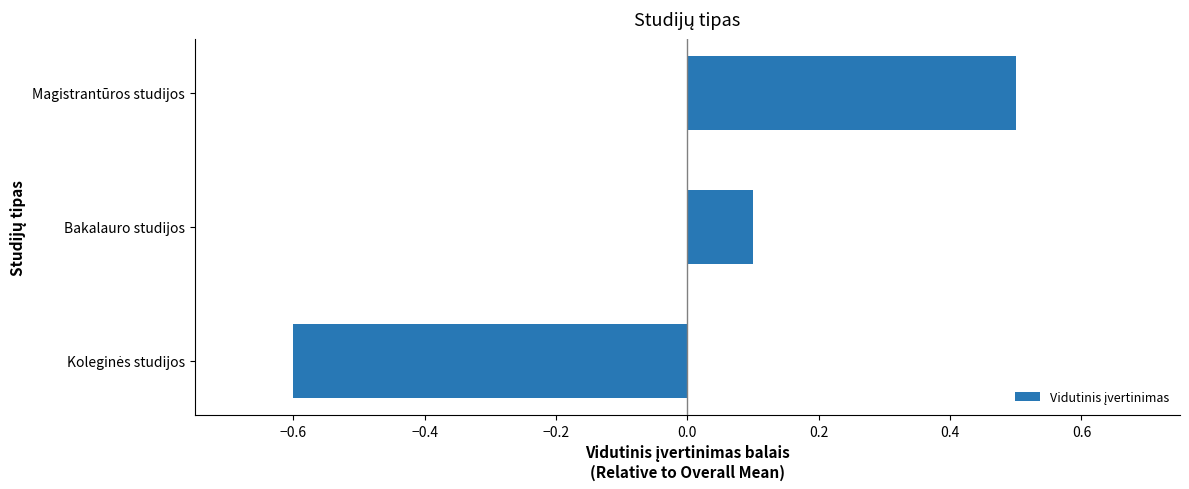

Reading top to bottom, extract all data points from this chart.

0.5	0.1	-0.6